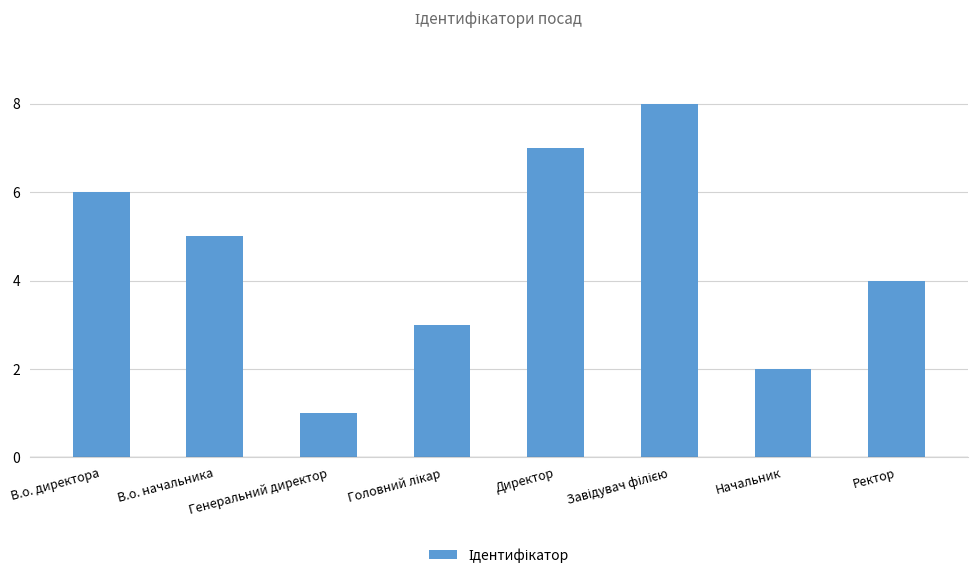

What is the value of the 7th bar from the left?

2